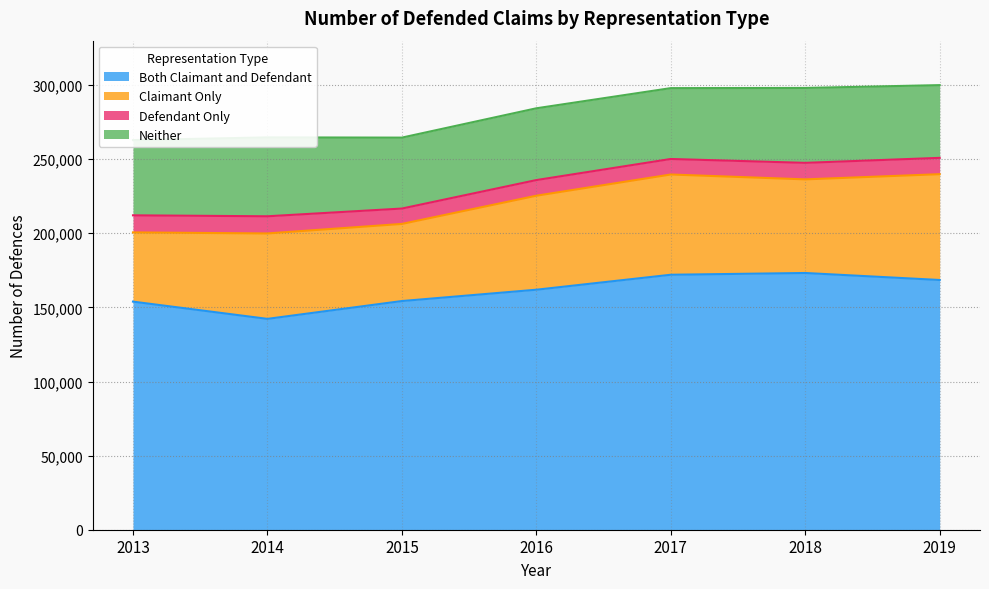

The value of Both Claimant and Defendant at 2015 is 154280. True or false?

True